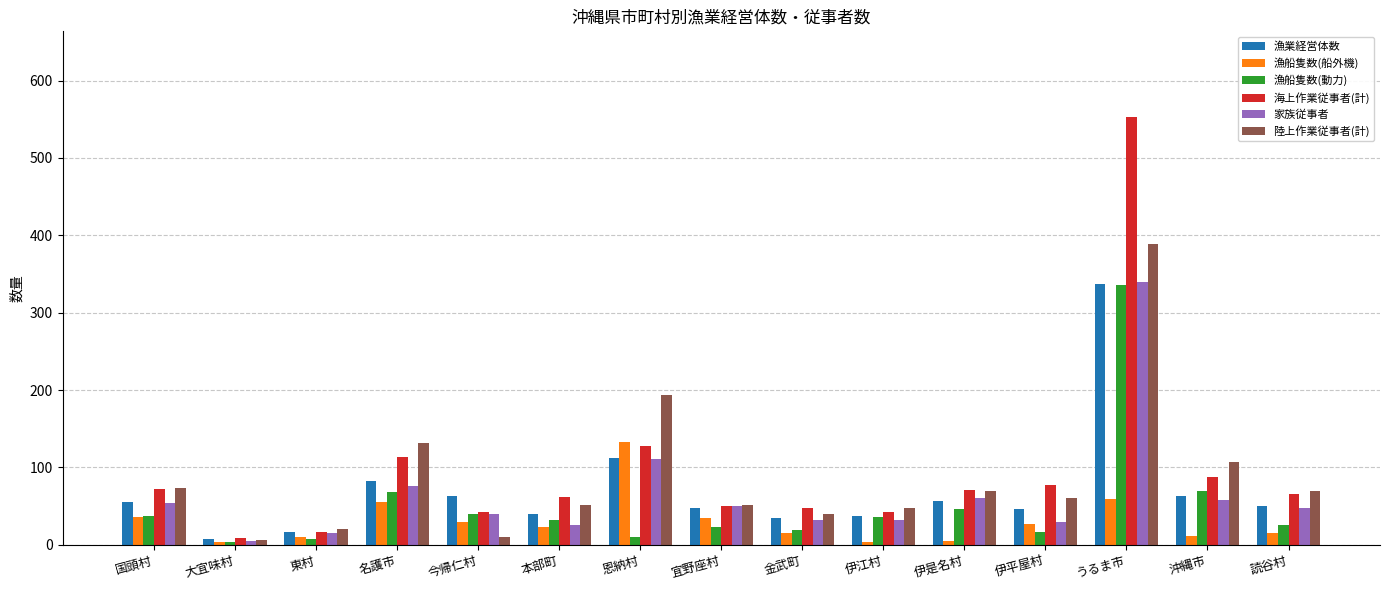

The 陸上作業従事者(計) series shows 193 at 恩納村. True or false?

True